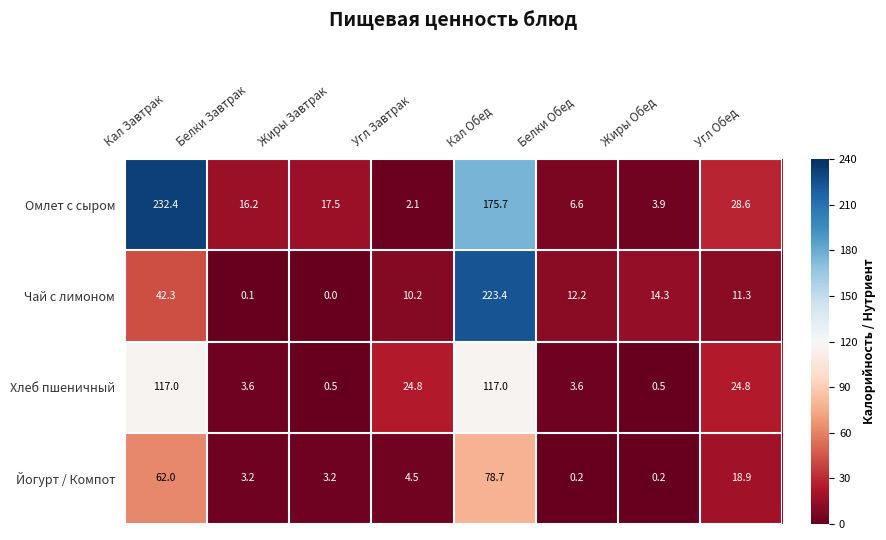

At which label is Йогурт / Компот closest to 39?

Угл Обед